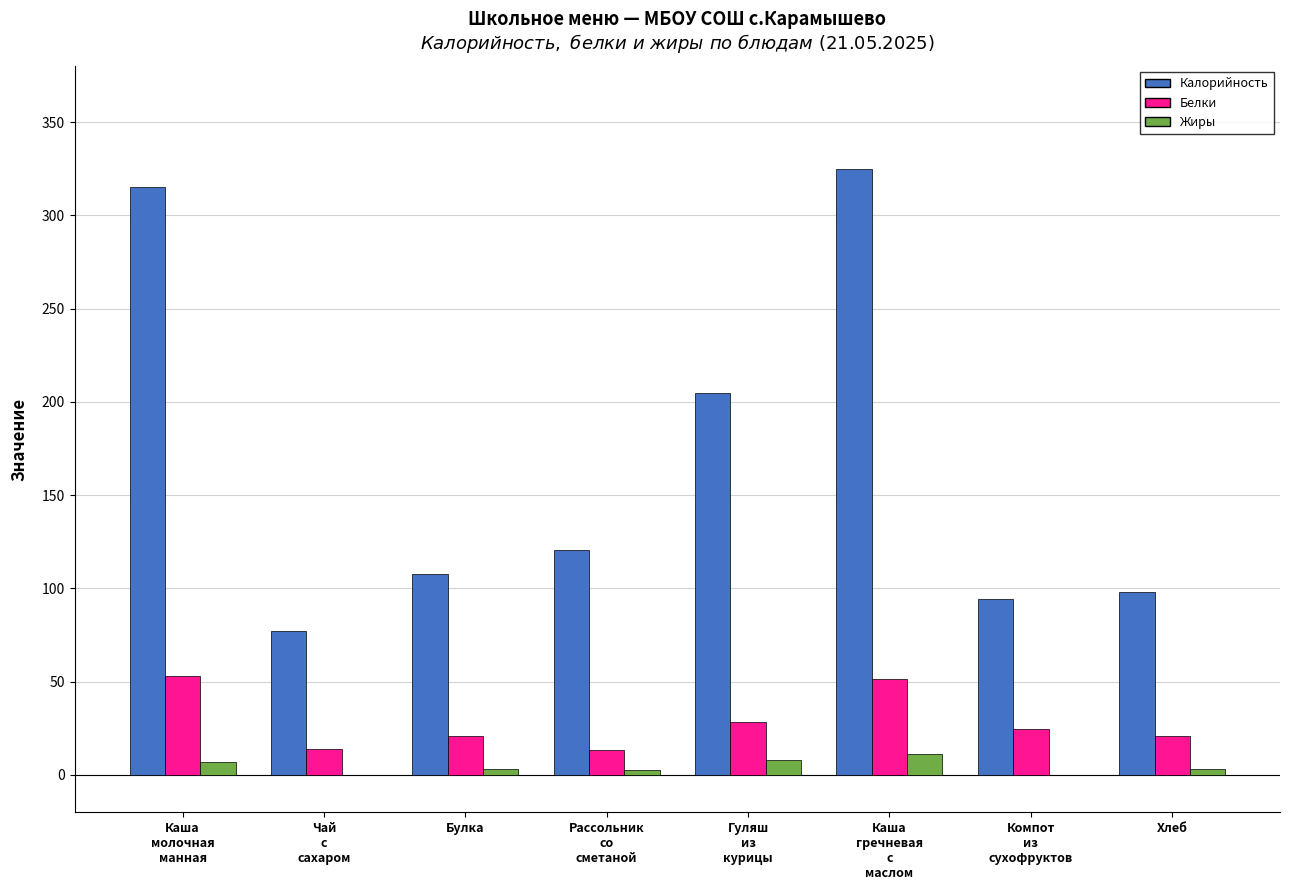

What is the sum of all Калорийность values?

1342.5